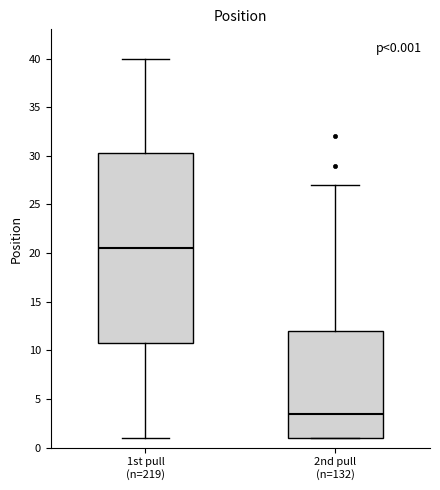

Which box is the tallest, from its lower edge to its upper edge?

1st pull (n=219)